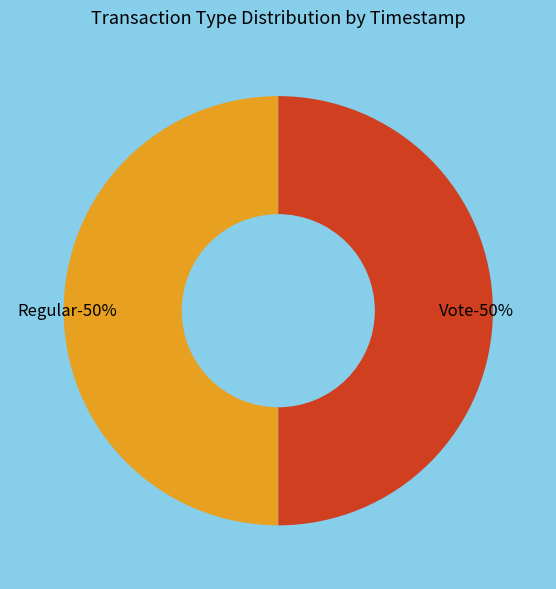

How many segments does this pie chart have?

2